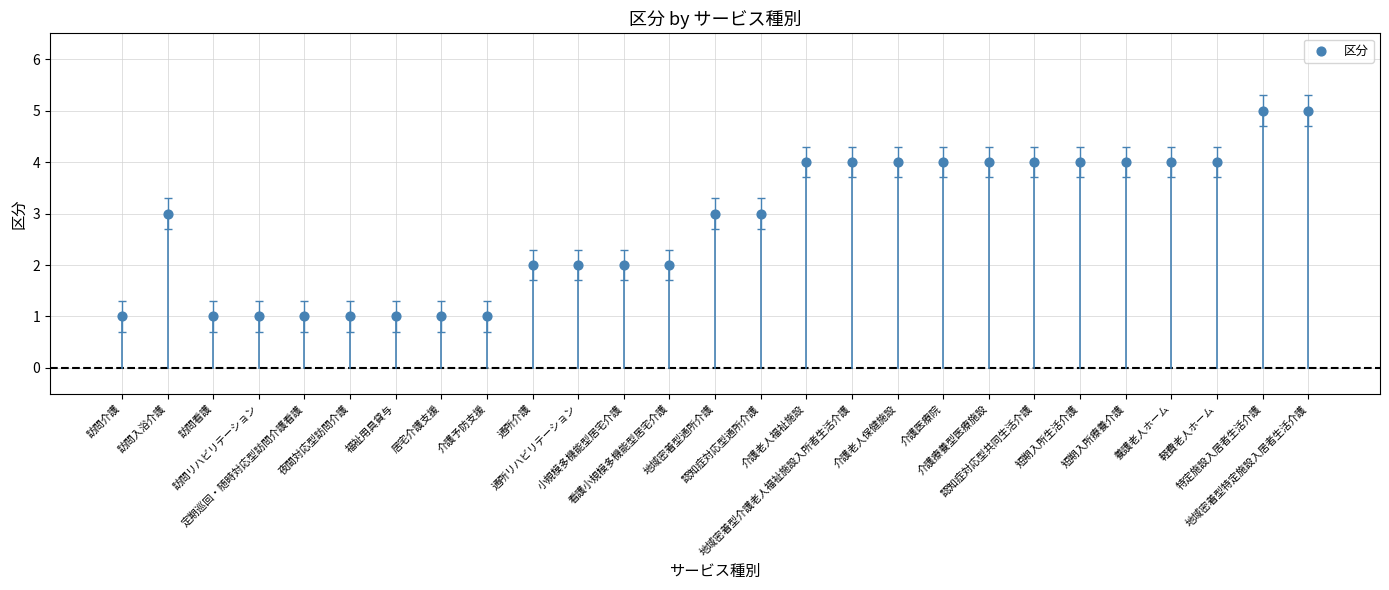

What is the range of Y values (max minus min)?

4